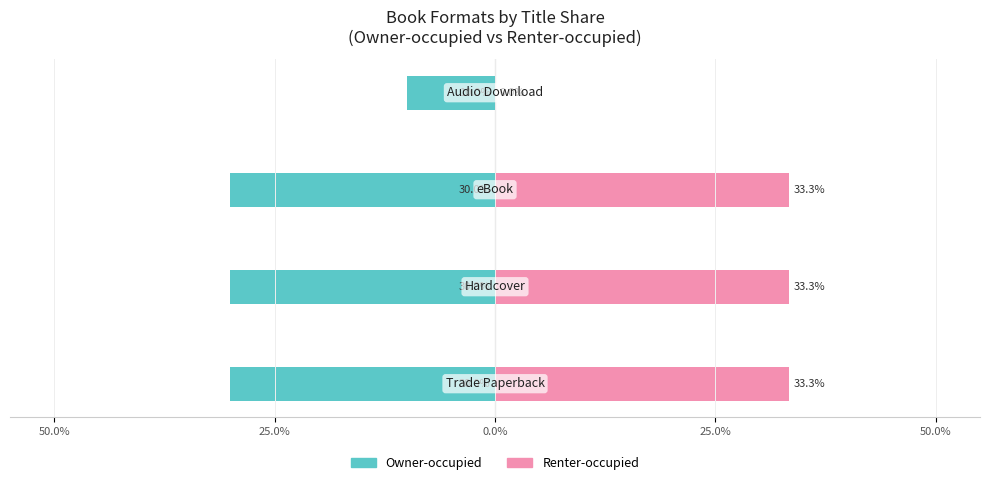

True or false: Renter-occupied has a value of 33.3 at 25.0%.

True